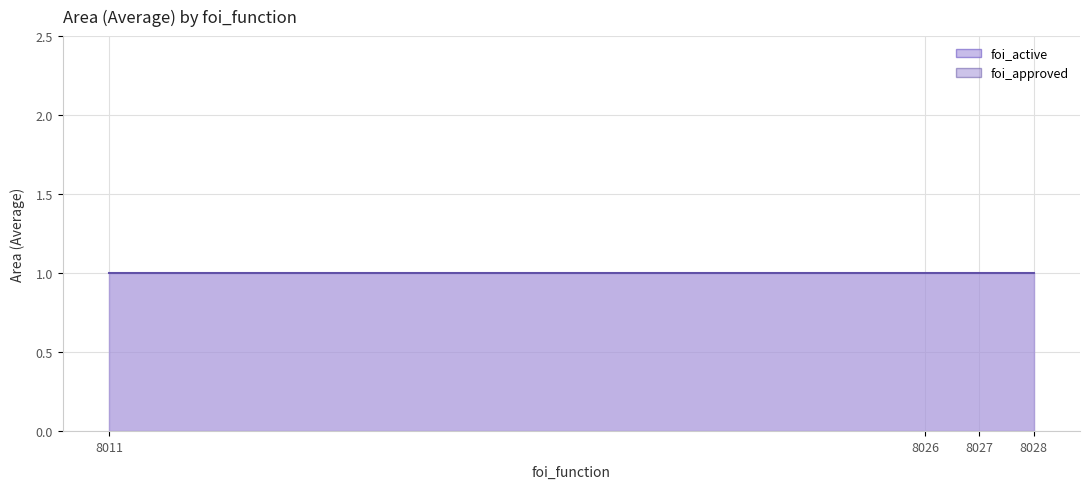

Which series has the largest range (max minus min)?

foi_active